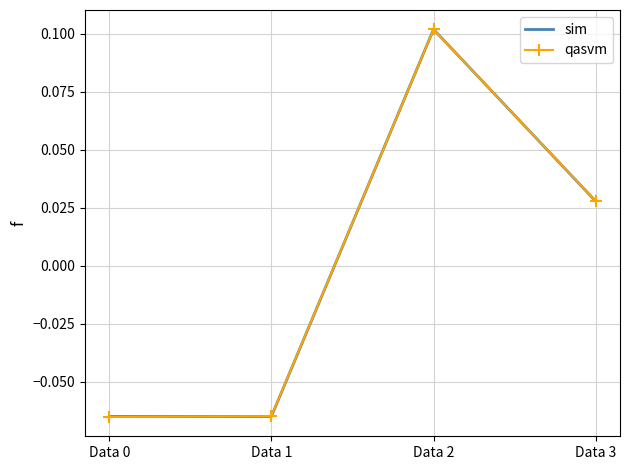

Which series changed the most between Data 2 and Data 3?

sim